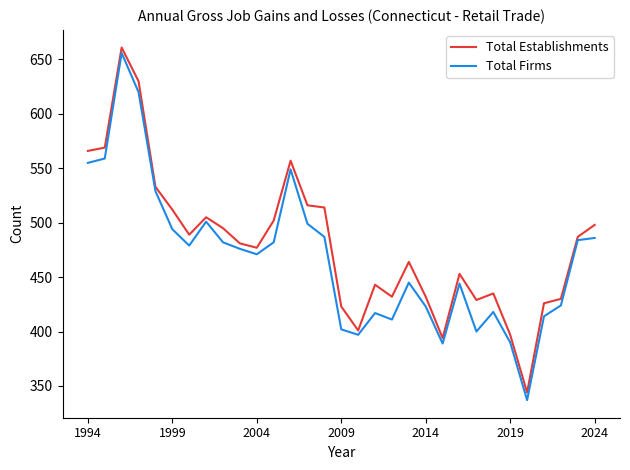

Count the number of categories in the chart.

31